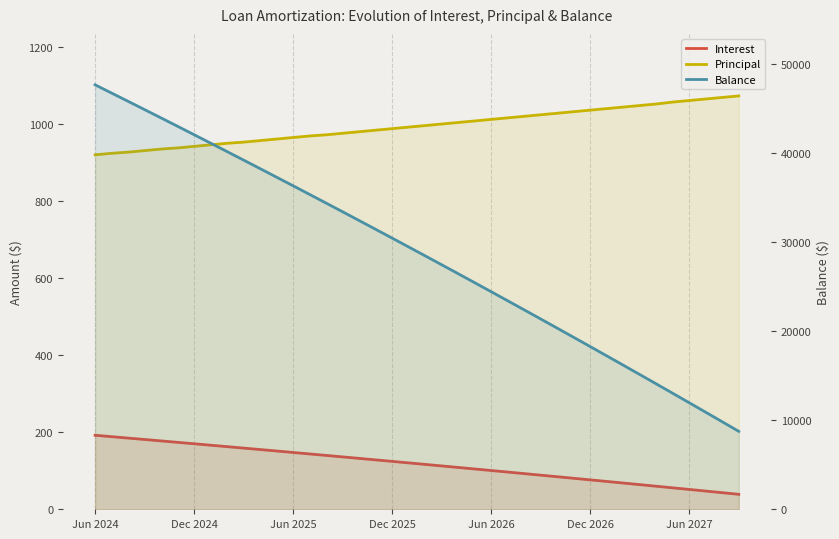

What is the spread (max minus min) of values at Jun 2024?

47422.9